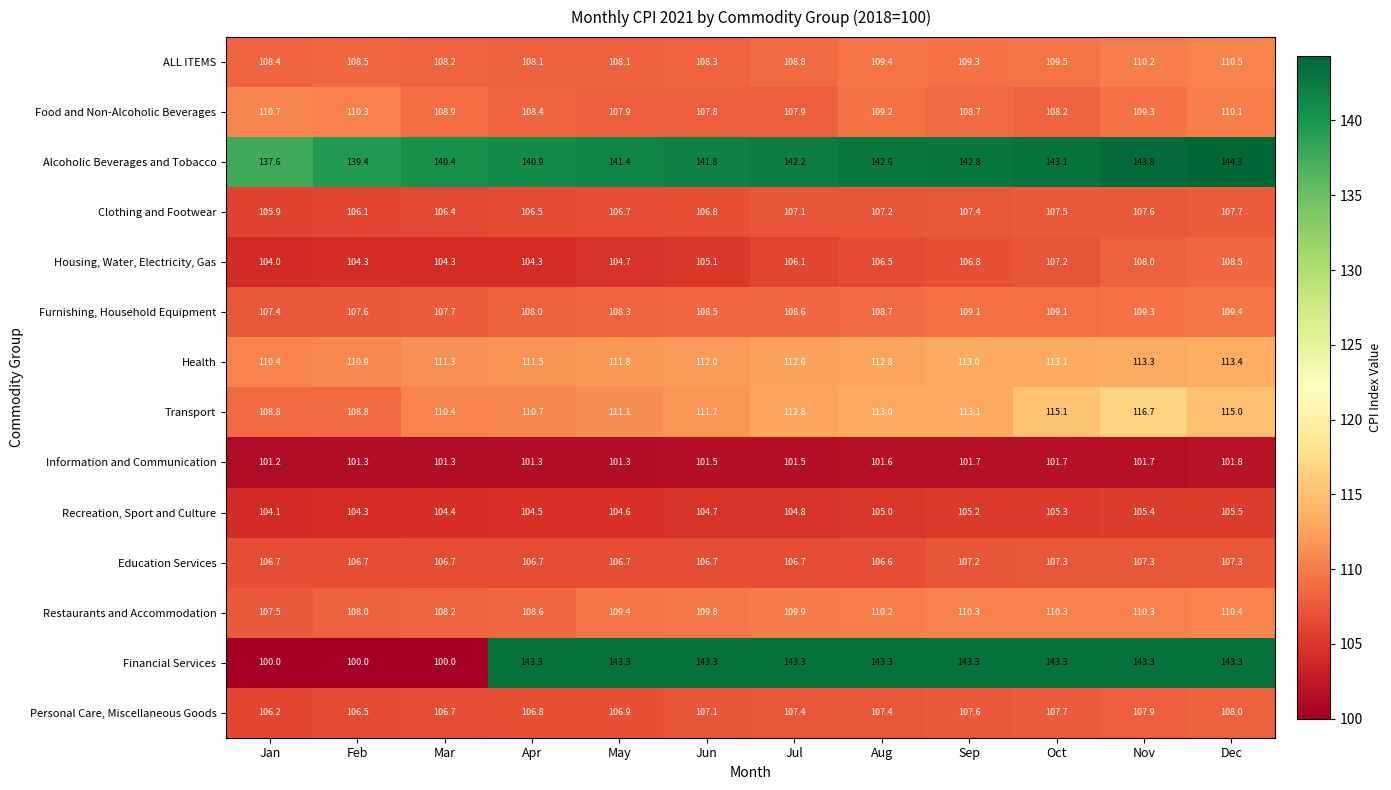

Which series has the widest spread of values?

Financial Services